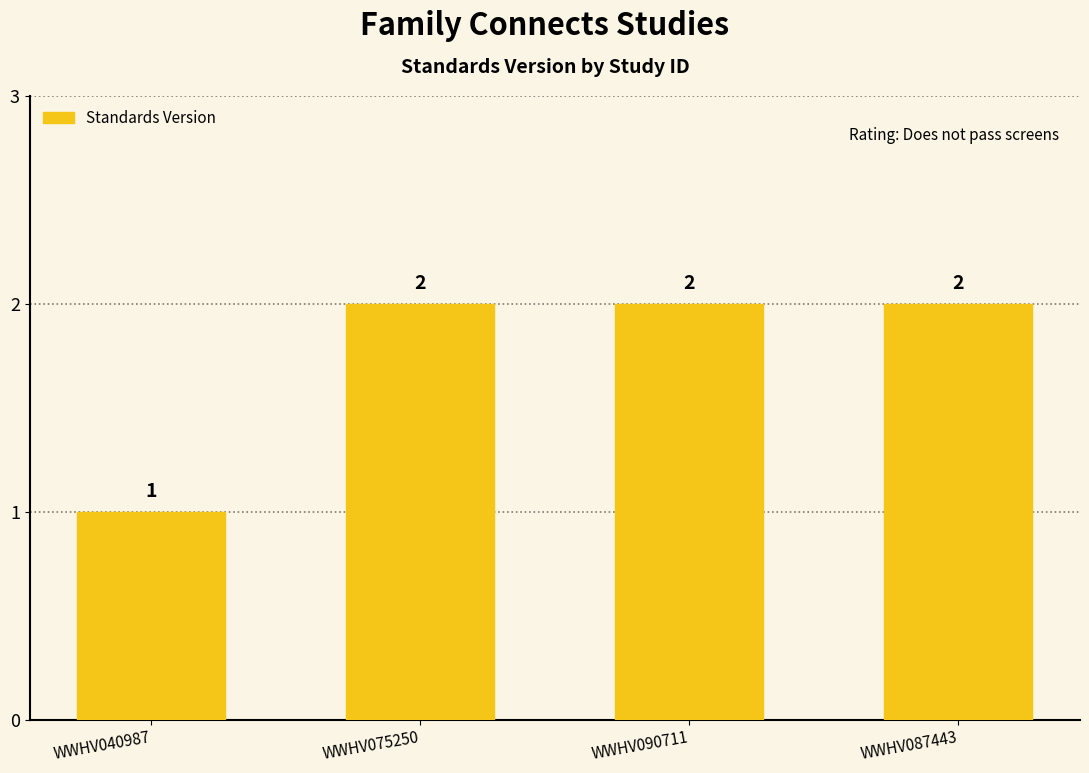

What is the sum of the values at WWHV075250 and WWHV087443?

4